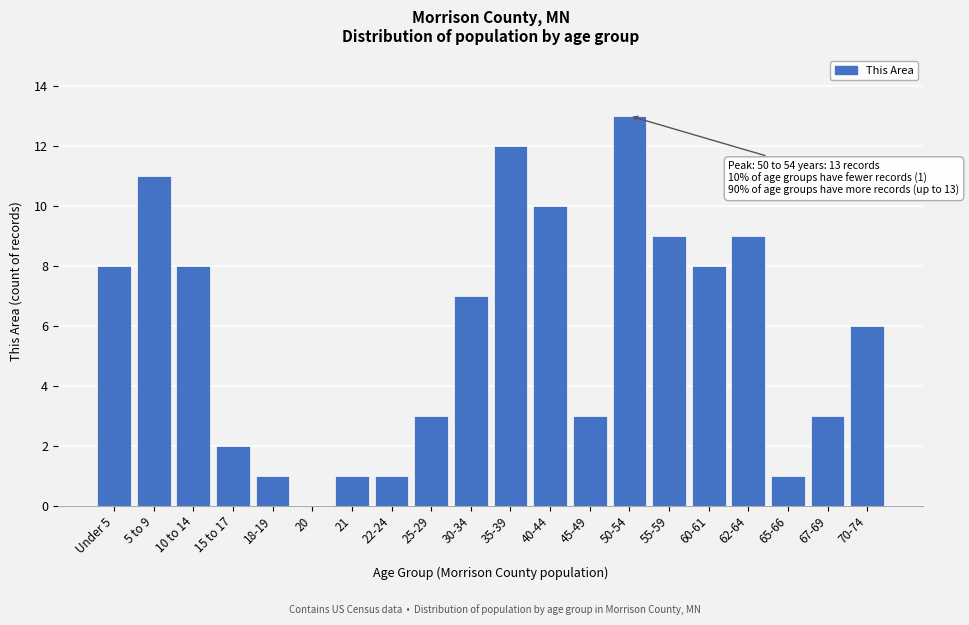

Reading right to left, transcribe all the data shown in this chart.

70-74=6	67-69=3	65-66=1	62-64=9	60-61=8	55-59=9	50-54=13	45-49=3	40-44=10	35-39=12	30-34=7	25-29=3	22-24=1	21=1	20=0	18-19=1	15 to 17=2	10 to 14=8	5 to 9=11	Under 5=8